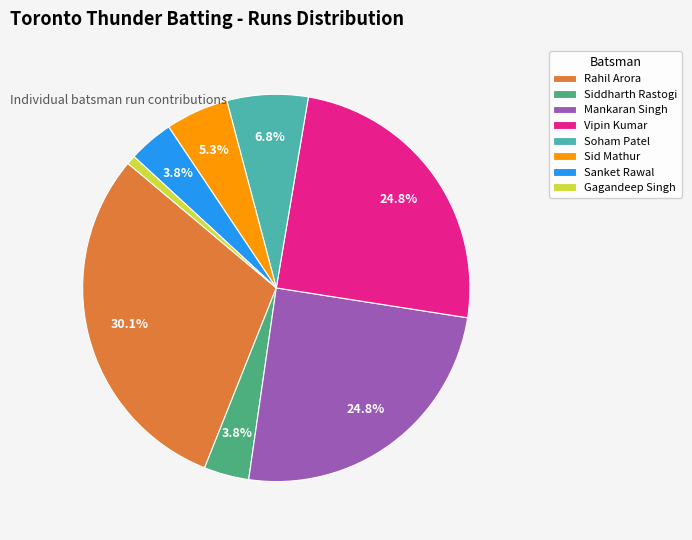

What is the smallest slice in the pie chart?

Gagandeep Singh